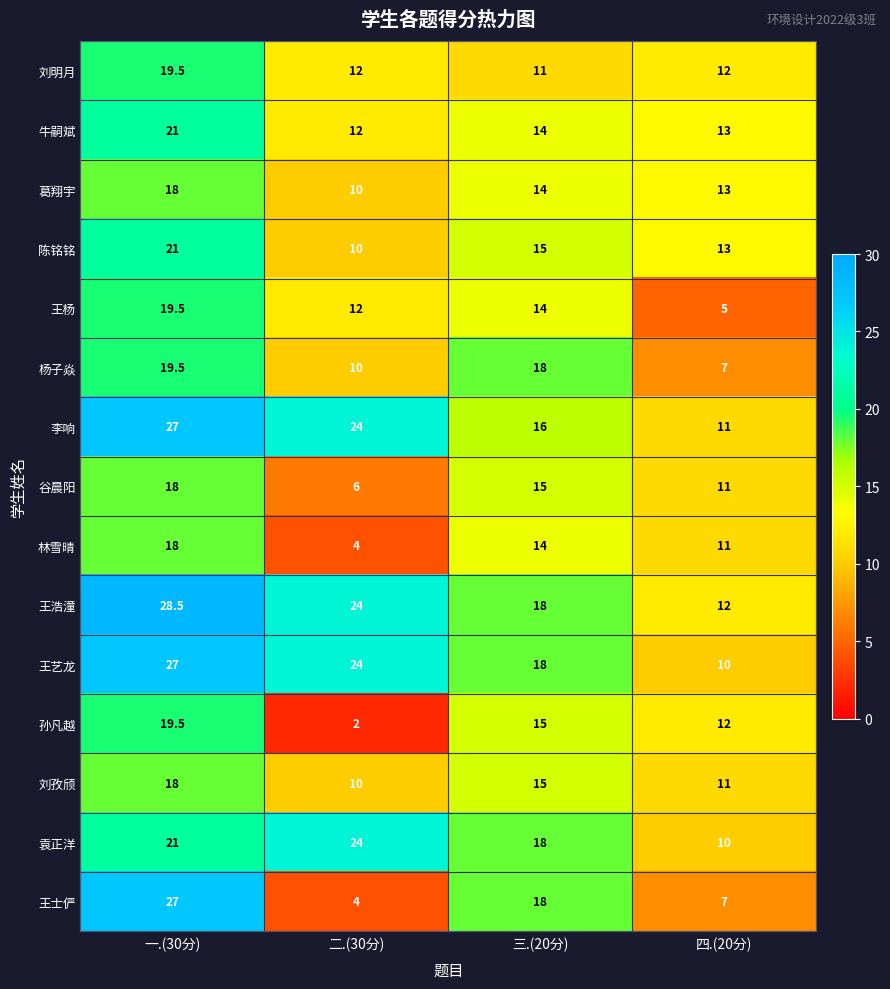

What is the total value across all series at 二.(30分)?

188.0